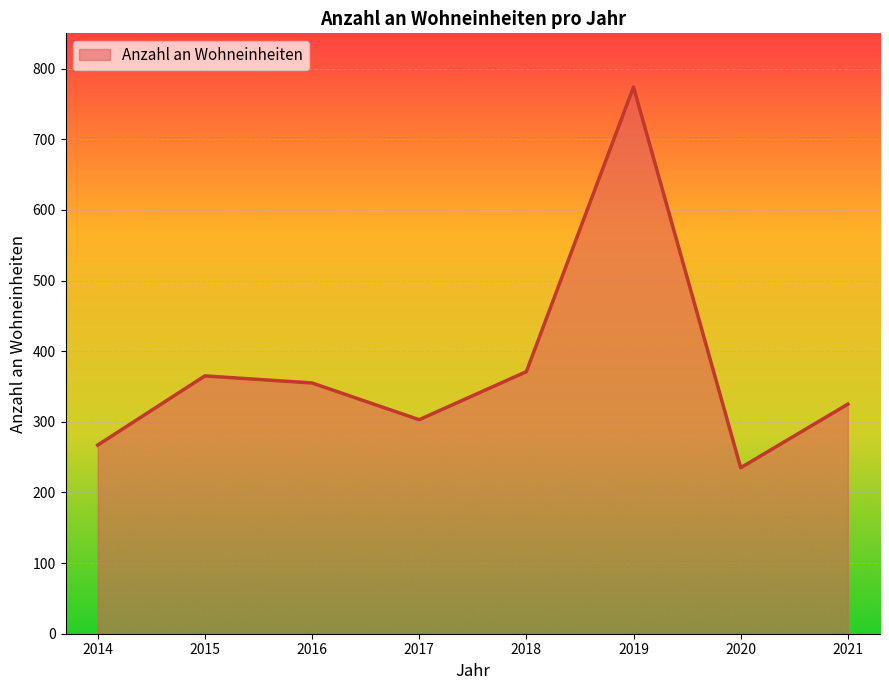

Where is the first local minimum?

2017